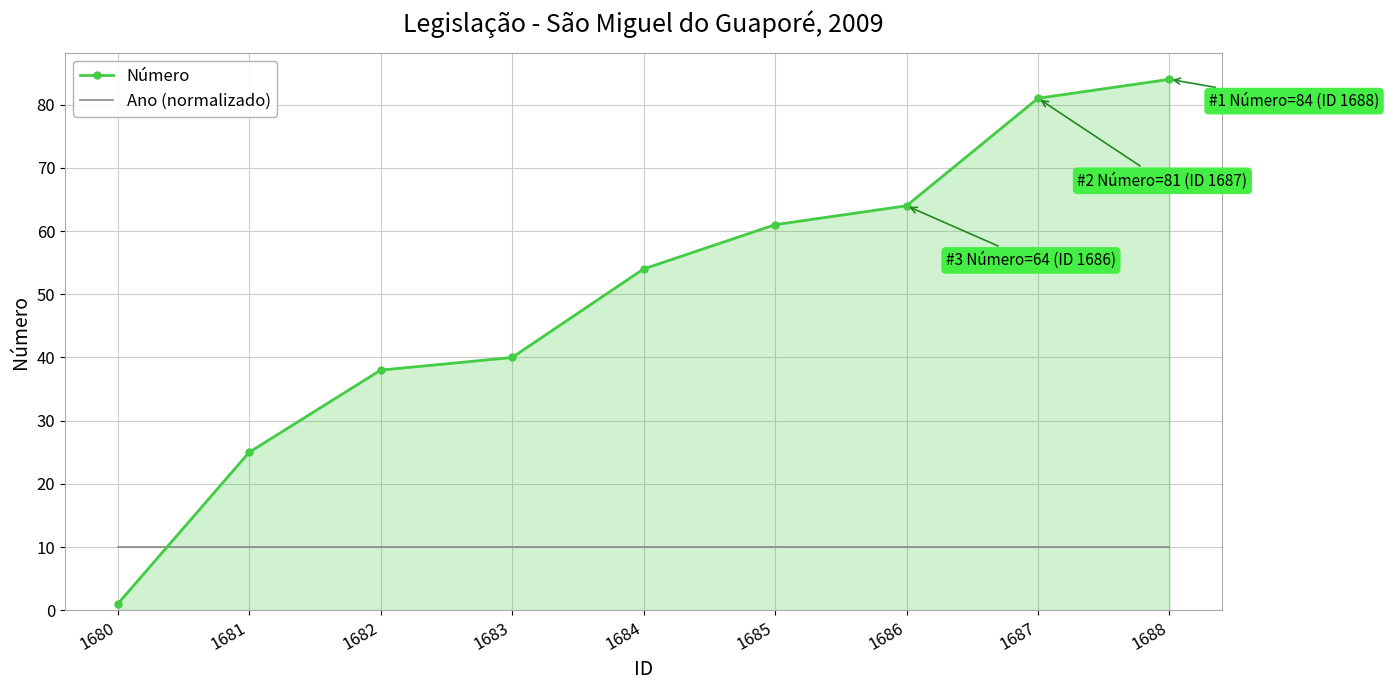

List the series in order of their overall mean, highest first.

Número, Ano (normalizado)